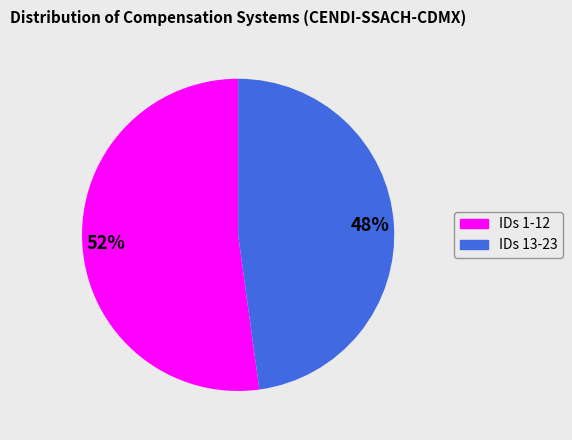

To the nearest percent, what is the difference between the largest and smallest slice percentages?

4%